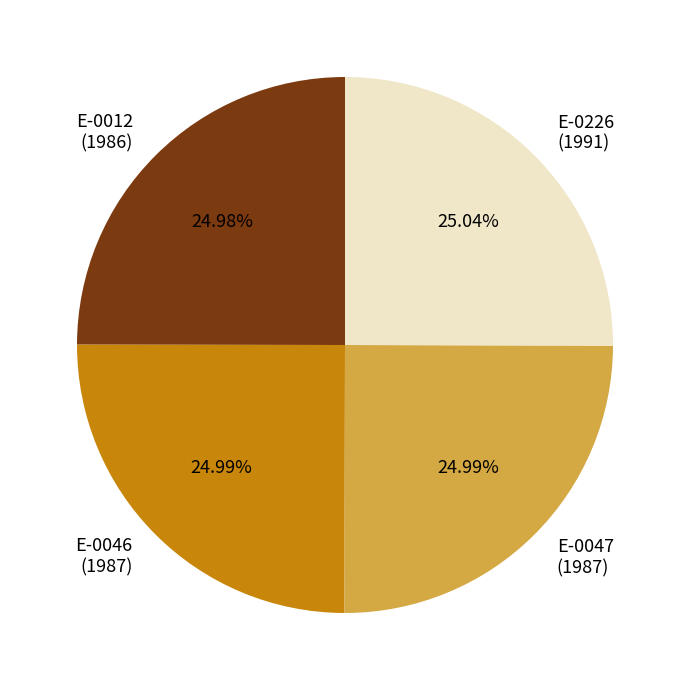

To the nearest percent, what is the average slice percentage?

25%